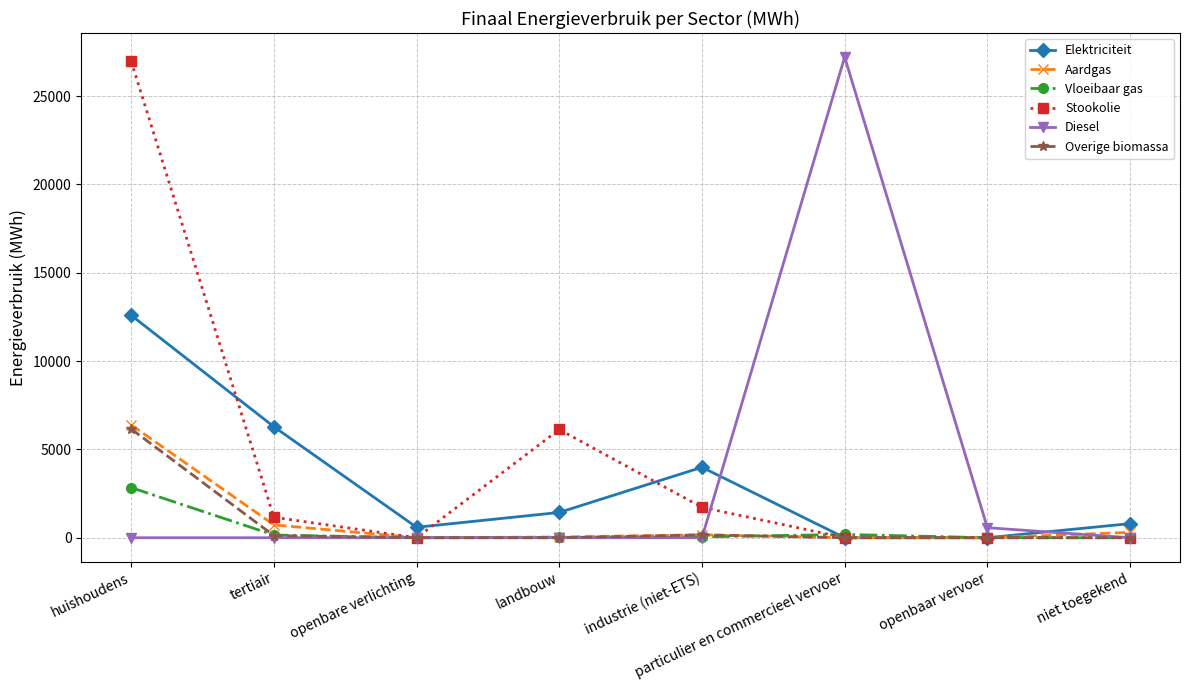

The Stookolie series shows 9105.0 at landbouw. True or false?

False